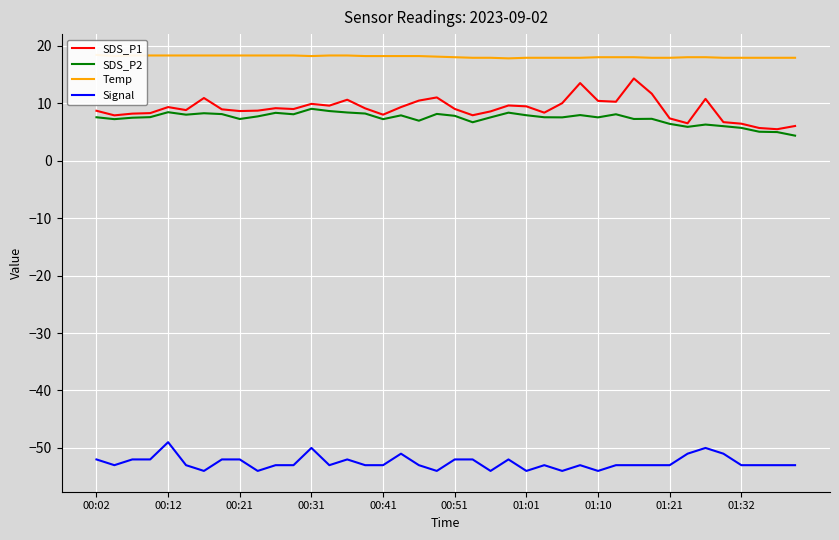

The value of Signal at 01:01 is -70.9. True or false?

False